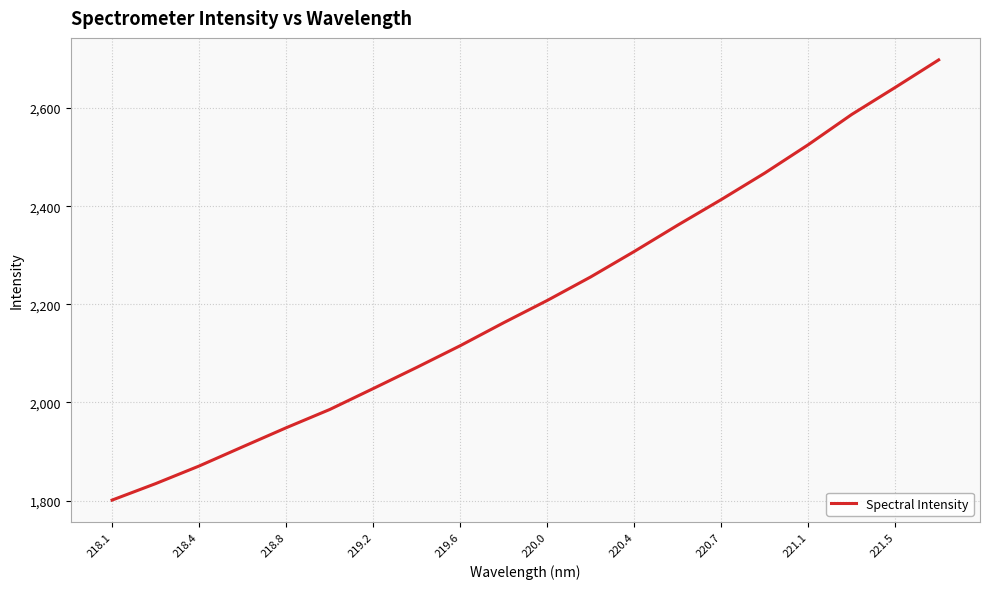

What is the greatest value displayed?

2698.0